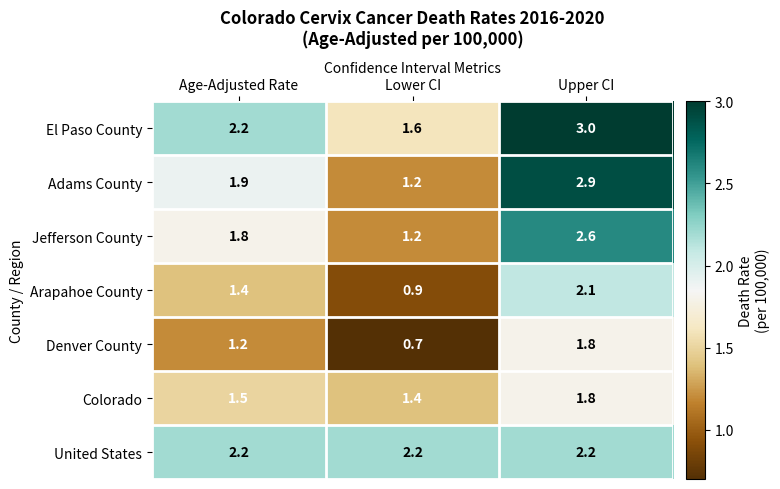

At which category does the chart reach its minimum across all series?

Lower CI